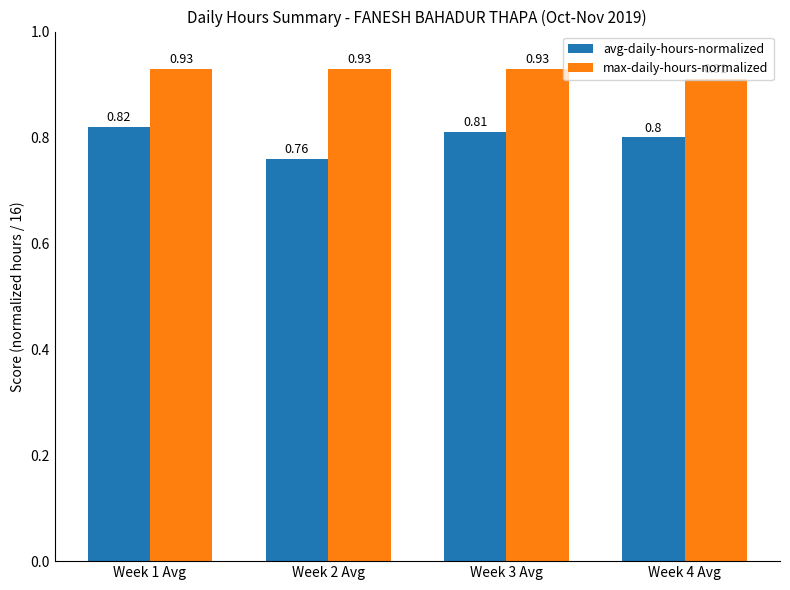

What is the sum of the avg-daily-hours-normalized values at Week 1 Avg and Week 2 Avg?

1.6